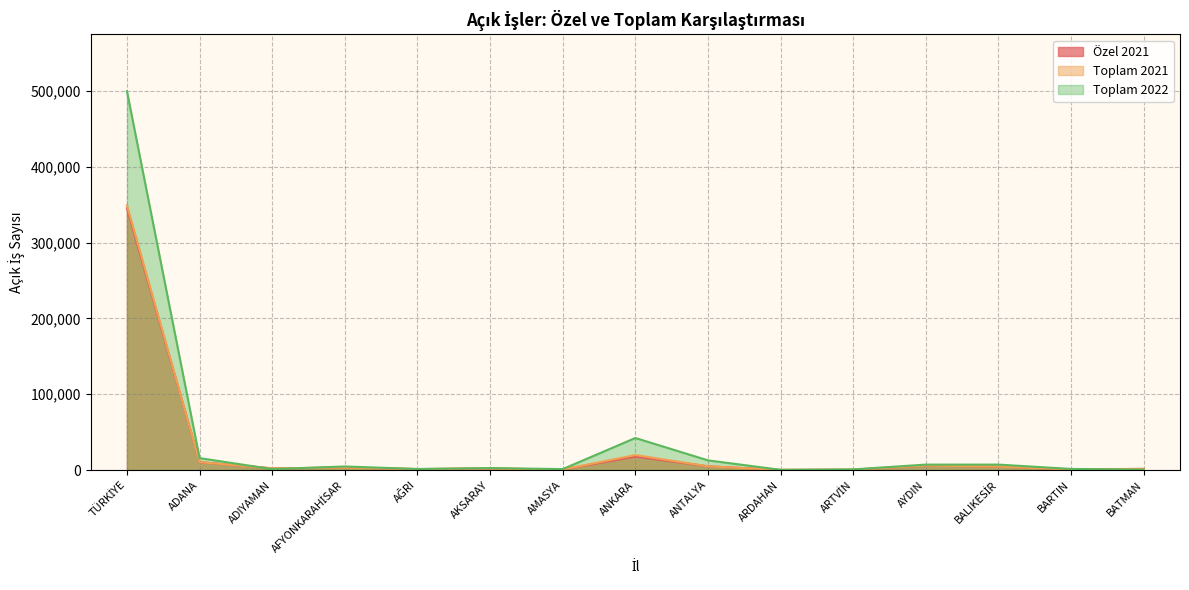

What is the difference between the Özel 2021 values at ARTVİN and ARDAHAN?

294